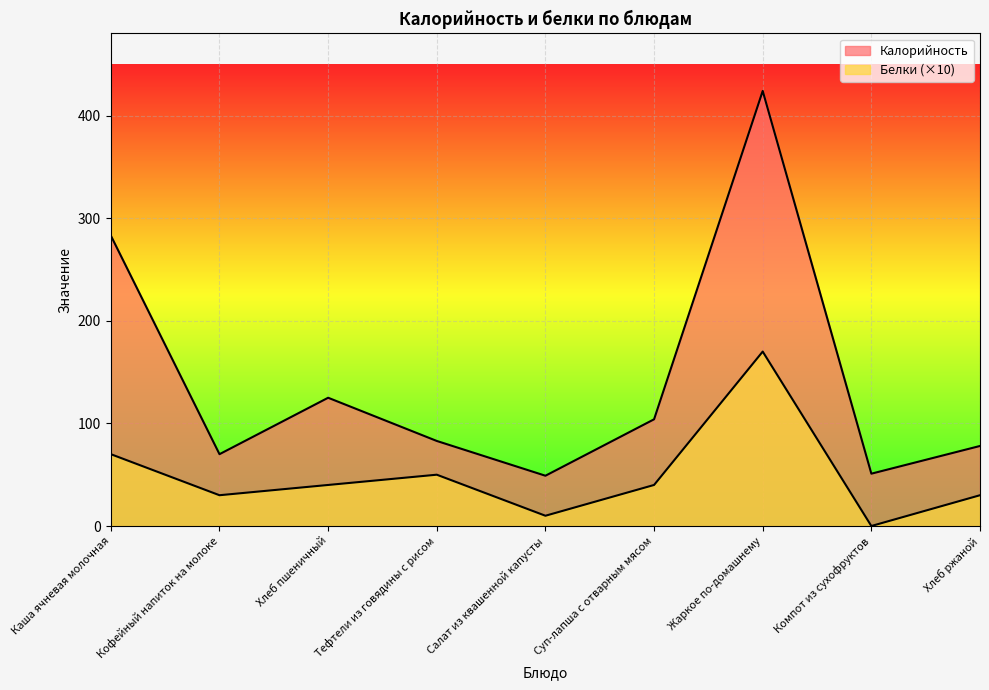

What is the sum of all Калорийность values?

1266.9